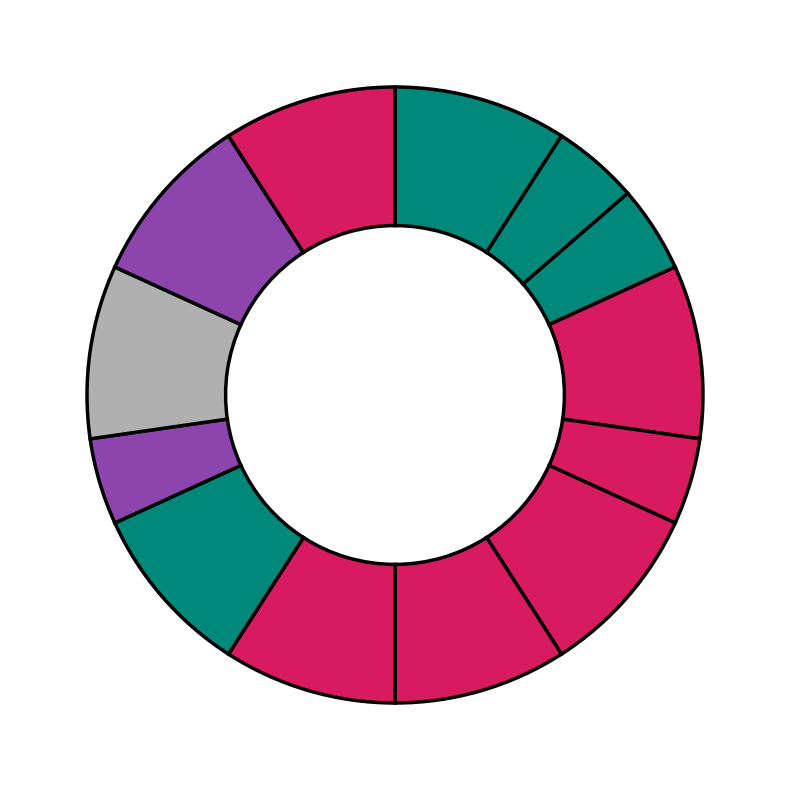

Count the number of slices in the pie.

13